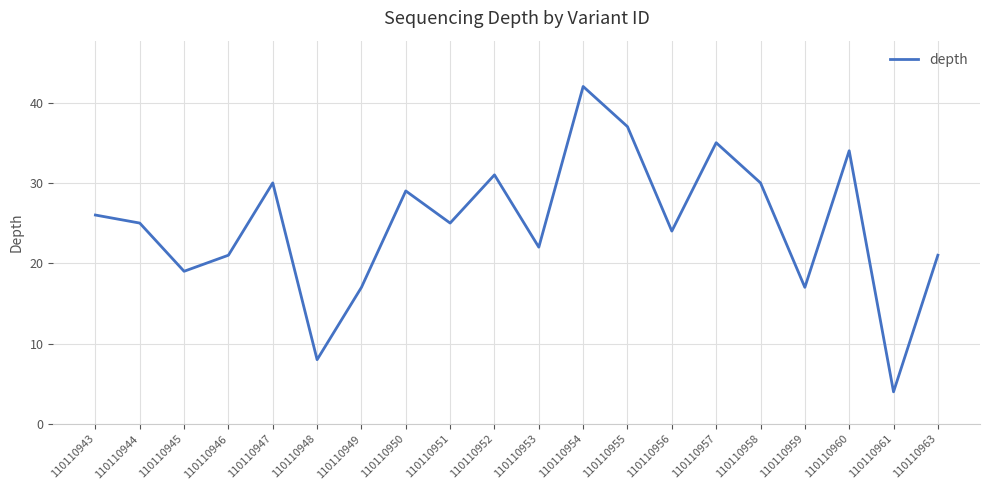

Which category has the lowest value across all series?

110110961